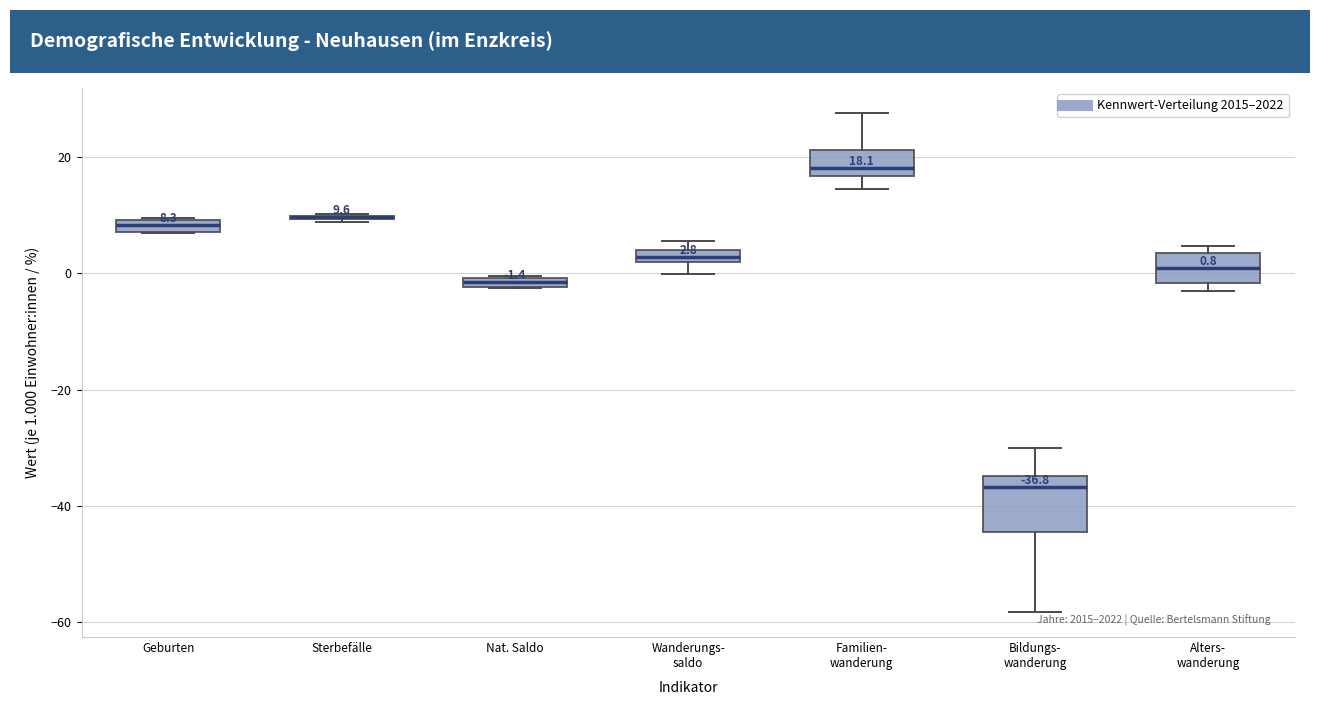

Which box is the tallest, from its lower edge to its upper edge?

Bildungs- wanderung